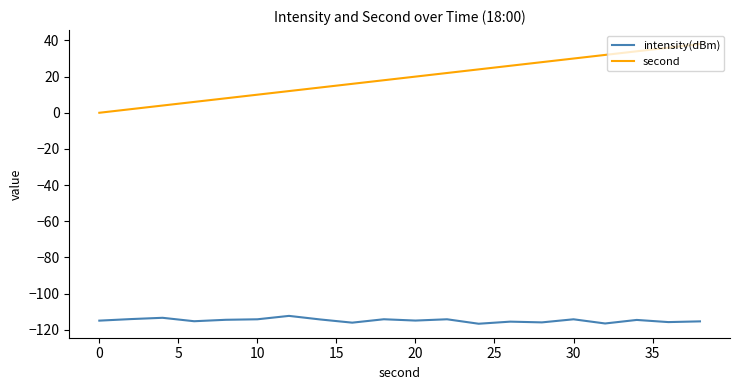

Rank the series by their average value, from lowest to highest.

intensity(dBm), second